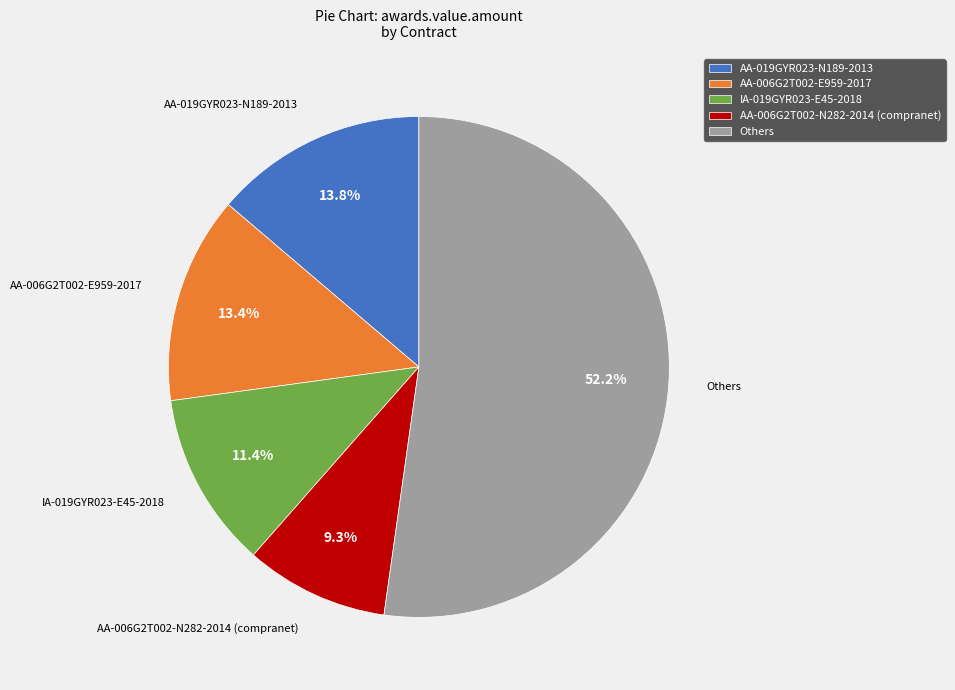

To the nearest percent, what portion does IA-019GYR023-E45-2018 represent?

11%